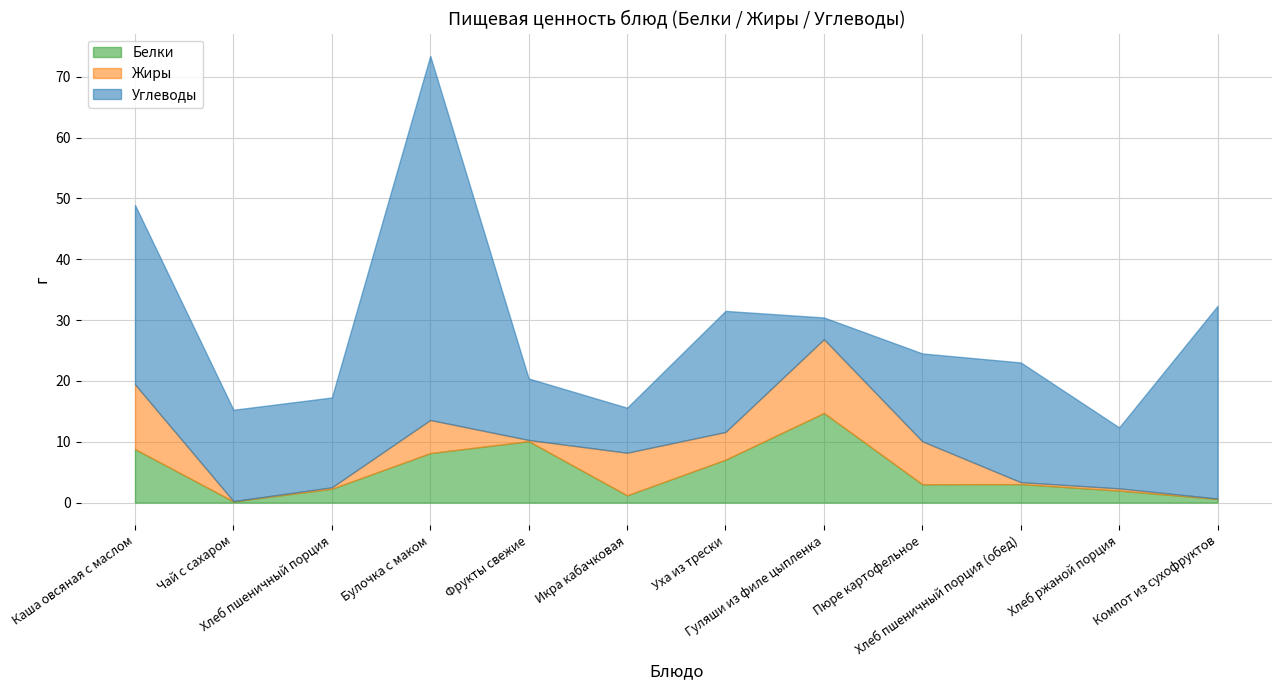

Does the chart display data point markers on the line(s)?

No